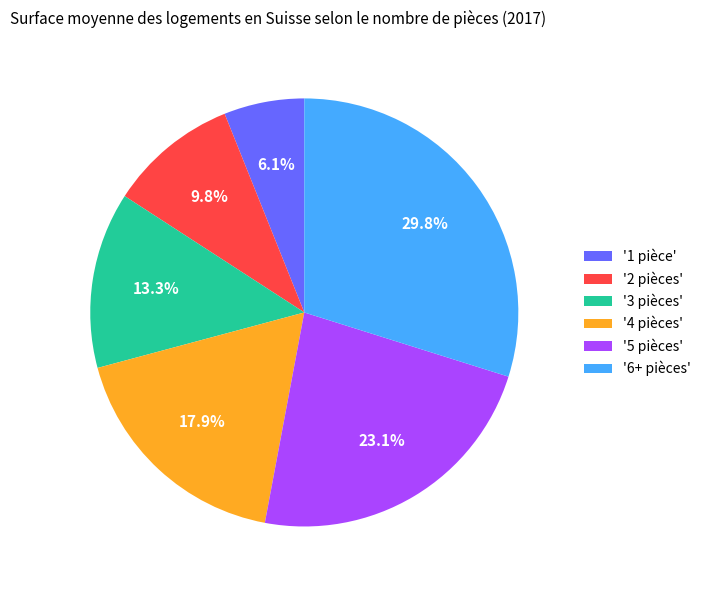

Does '1 pièce' represent more than half of the total?

No